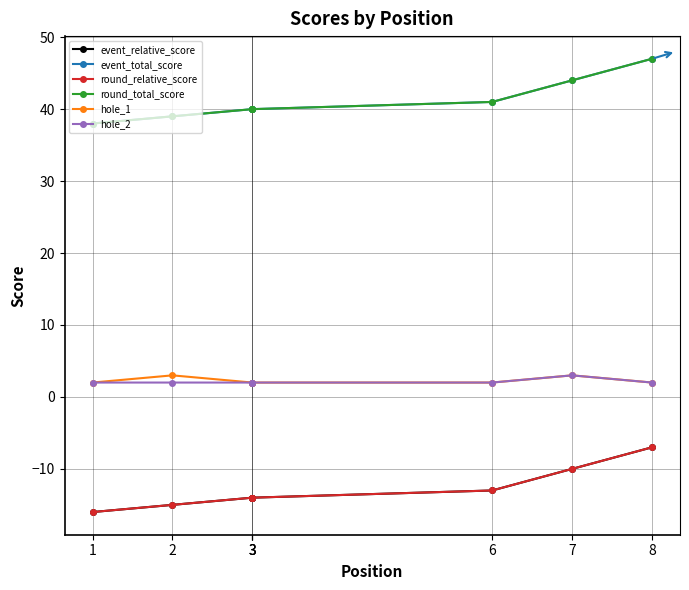

Which label corresponds to the largest value in the chart?

8